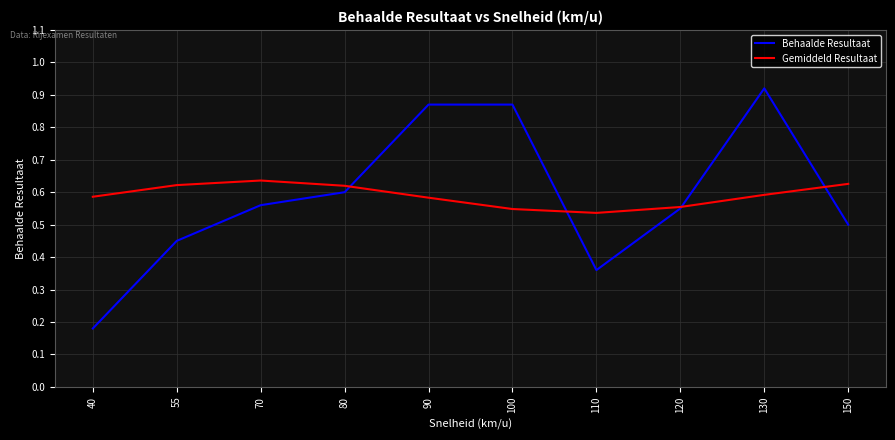

At which label is Behaalde Resultaat closest to 0?

40